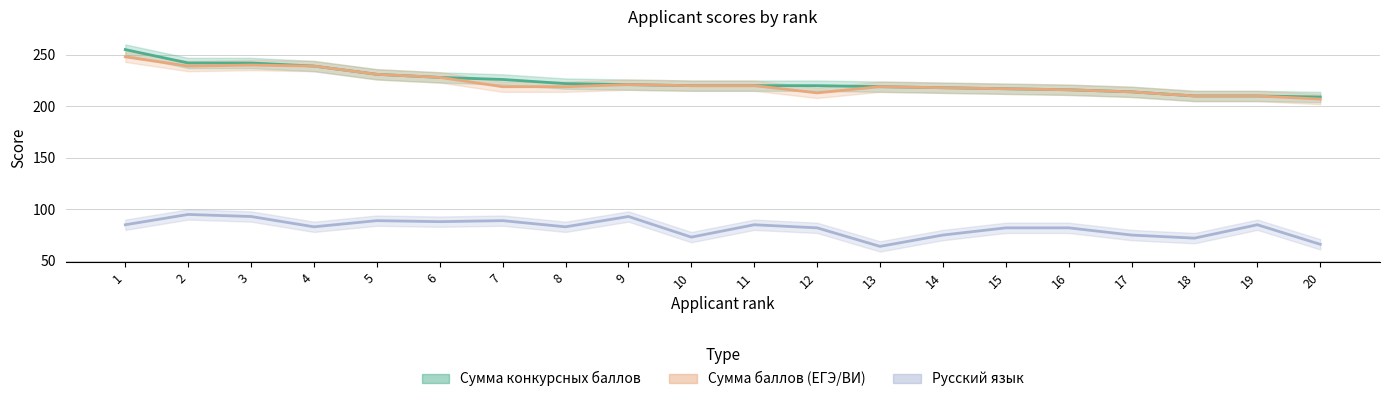

Rank the categories by Русский язык value from lowest to highest.

13, 20, 18, 10, 14, 17, 12, 15, 16, 4, 8, 1, 11, 19, 6, 5, 7, 3, 9, 2